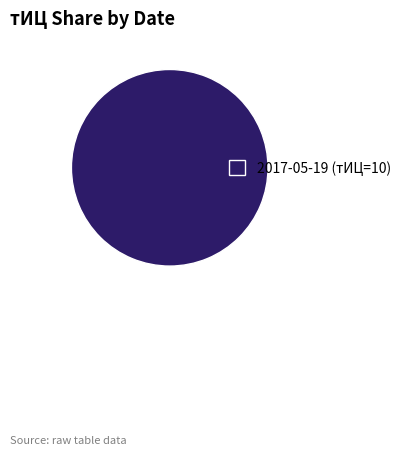

Is it true that 2017-05-19 (тИЦ=10) is 100% of the pie?

True